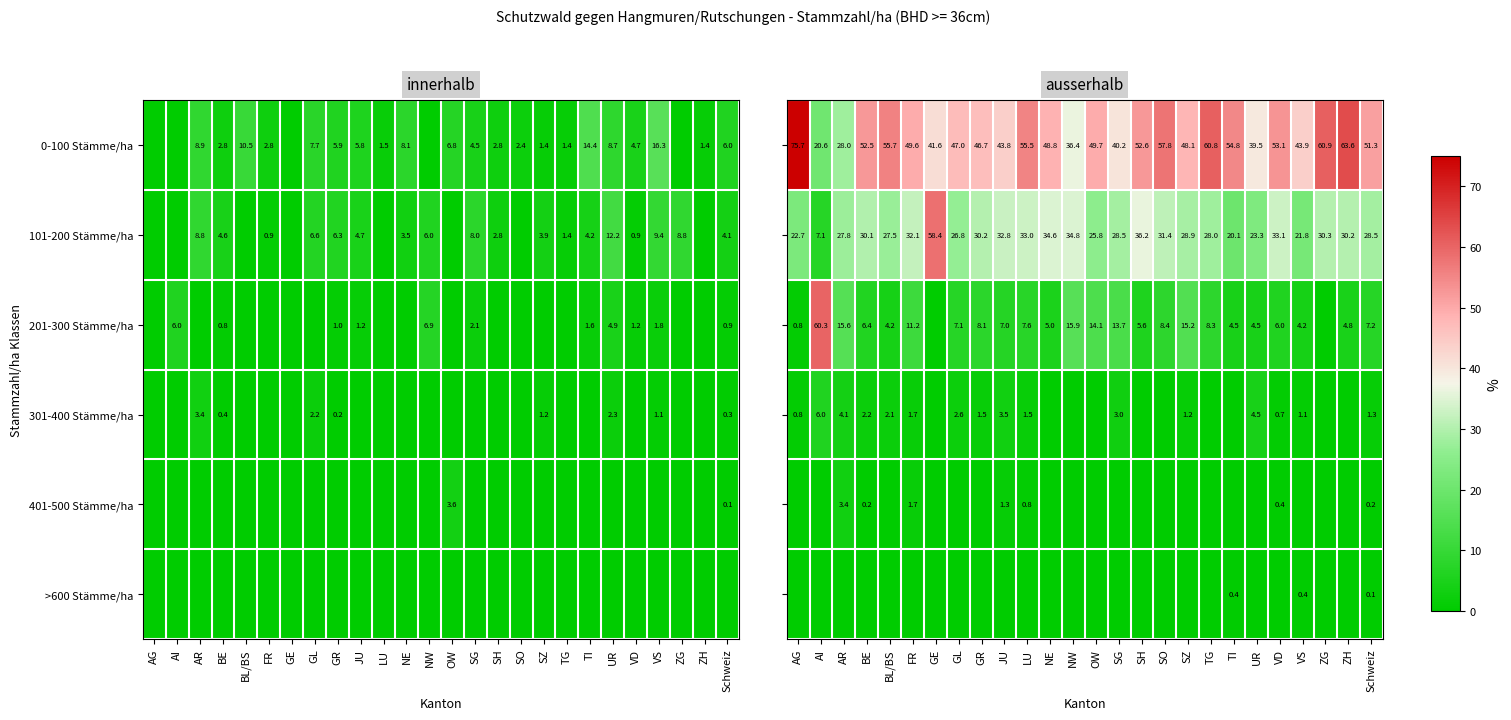

True or false: 101-200 Stämme/ha has a value of 5.3 at AR.

False